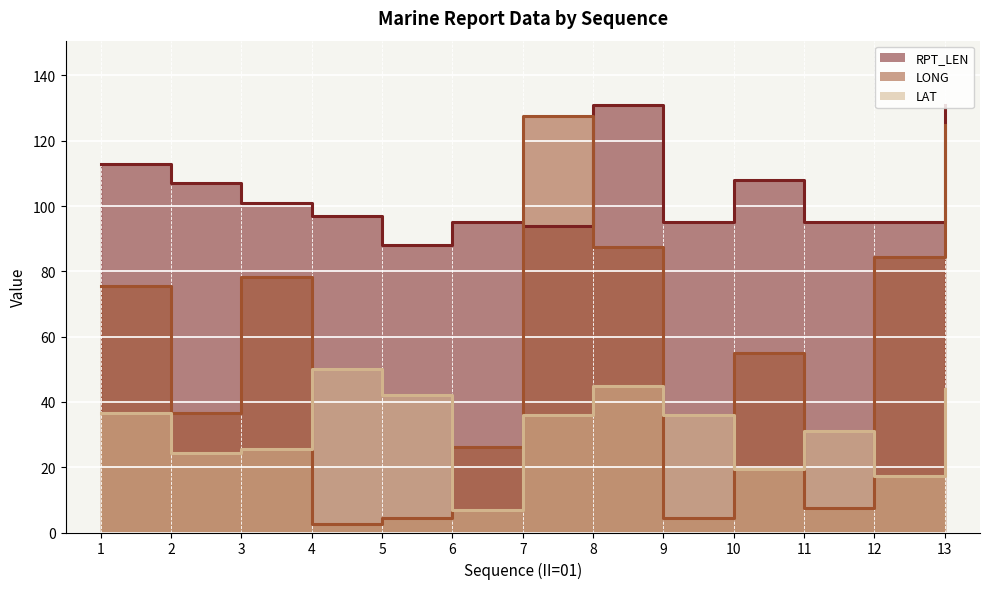

What is the minimum value for RPT_LEN?

88.0